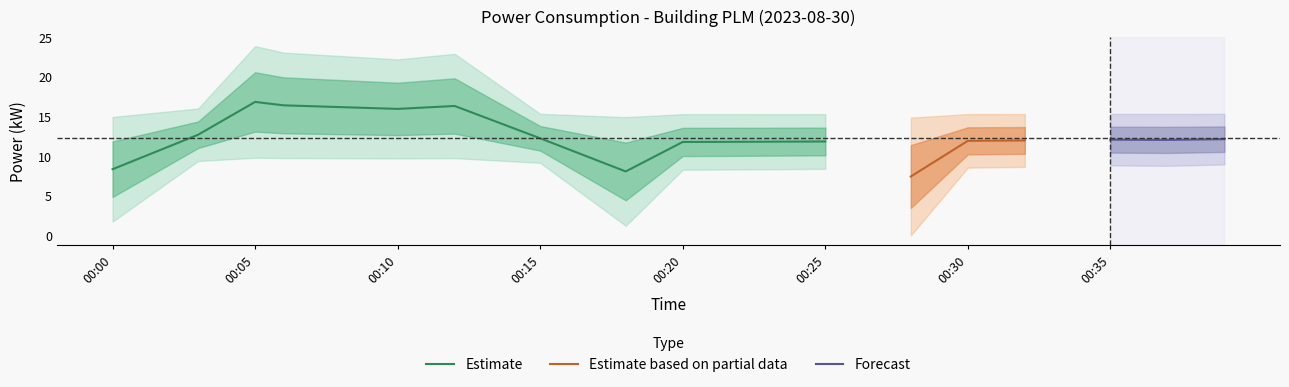

List the labels in order of value, largest first.

2023-08-30T00:05:00, 2023-08-30T00:06:00, 2023-08-30T00:12:00, 2023-08-30T00:10:00, 2023-08-30T00:03:00, 2023-08-30T00:15:00, 2023-08-30T00:39:00, 2023-08-30T00:35:00, 2023-08-30T00:37:00, 2023-08-30T00:32:00, 2023-08-30T00:30:00, 2023-08-30T00:25:00, 2023-08-30T00:22:00, 2023-08-30T00:20:00, 2023-08-30T00:00:00, 2023-08-30T00:18:00, 2023-08-30T00:28:00